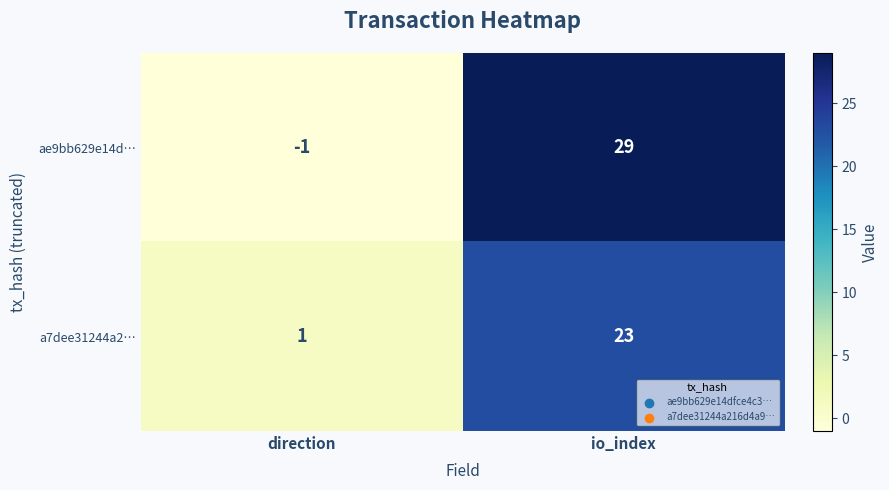

What is the average value of the ae9bb629e14d… series?

14